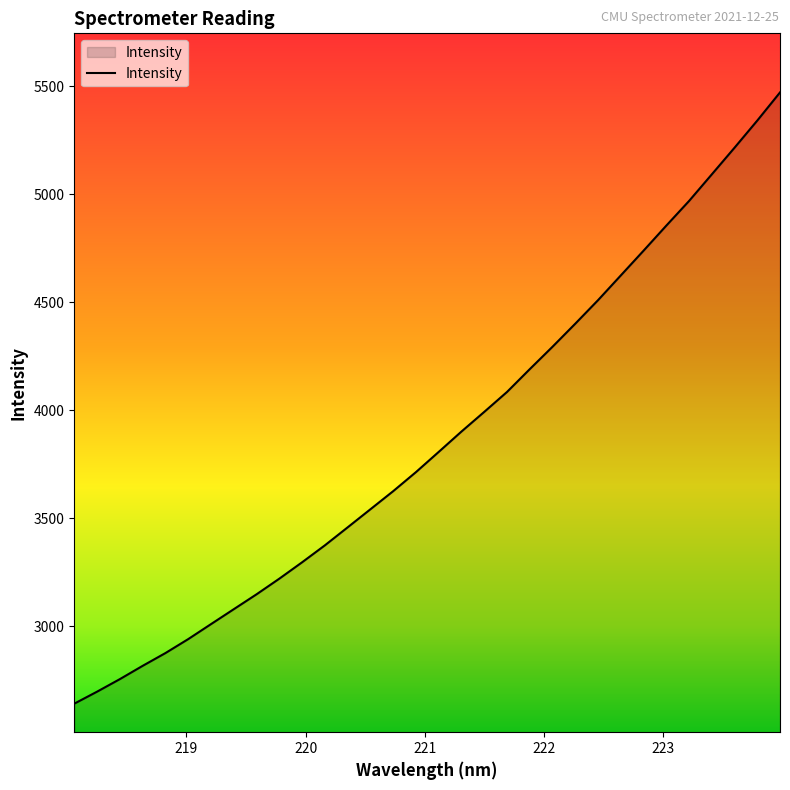

What is the minimum value shown in the chart?

2641.7